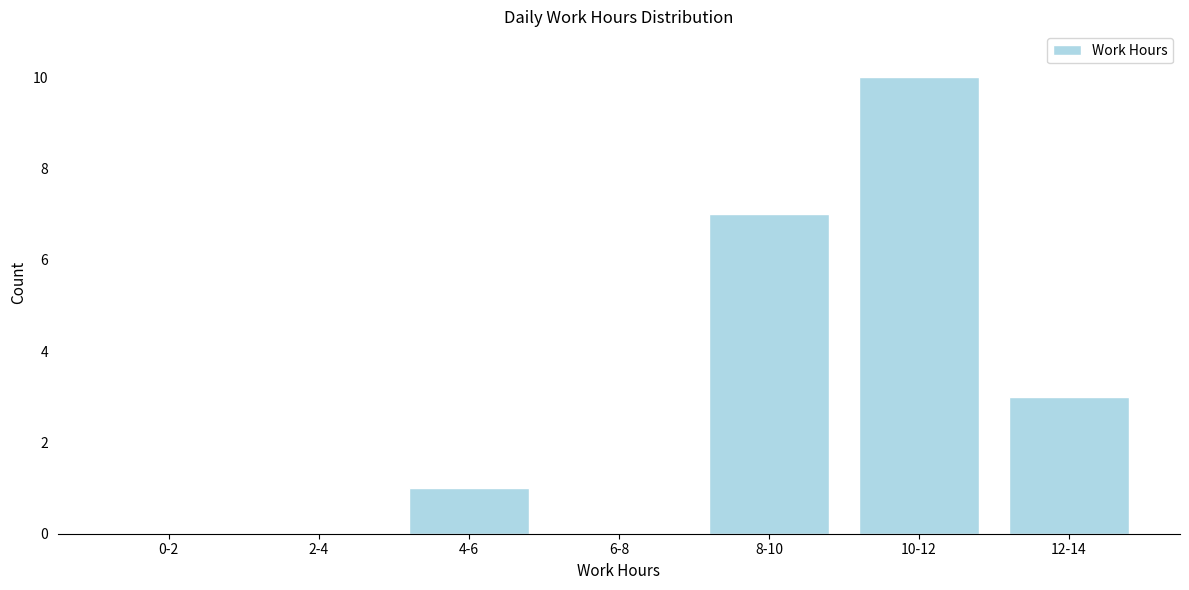

Reading left to right, transcribe all the data shown in this chart.

0-2=0	2-4=0	4-6=1	6-8=0	8-10=7	10-12=10	12-14=3